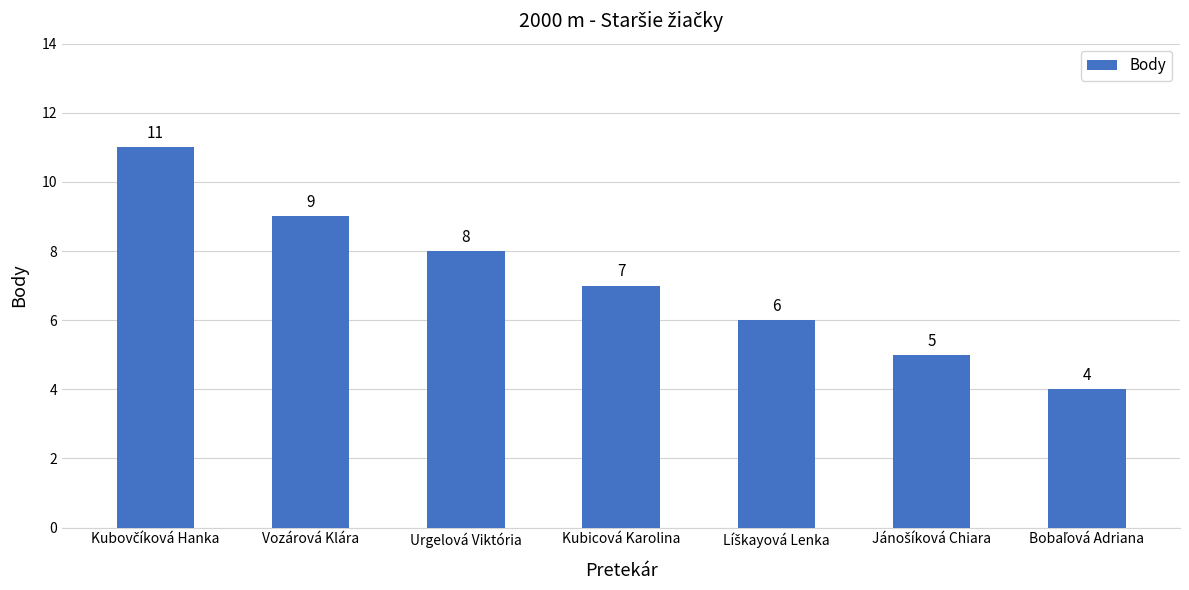

At which label is the value closest to 7?

Kubicová Karolina